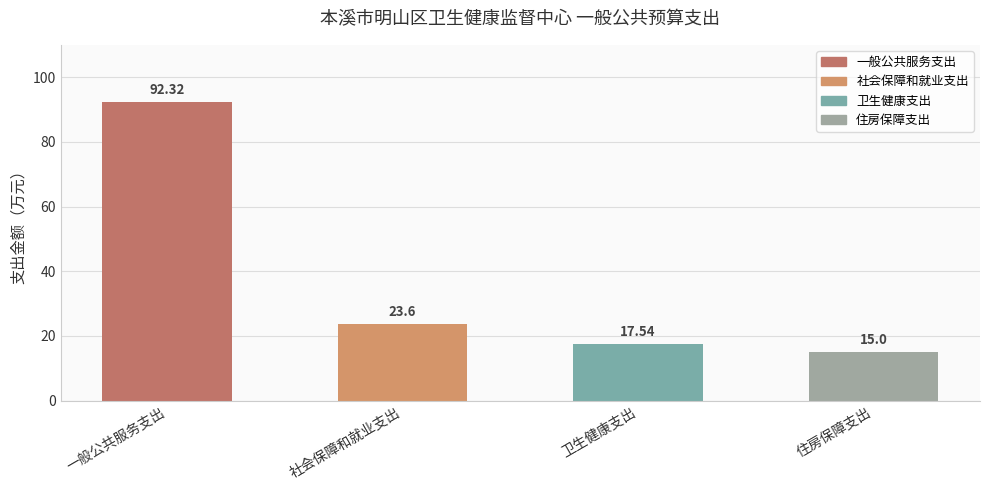

What is the change in value from 卫生健康支出 to 住房保障支出?

-2.5